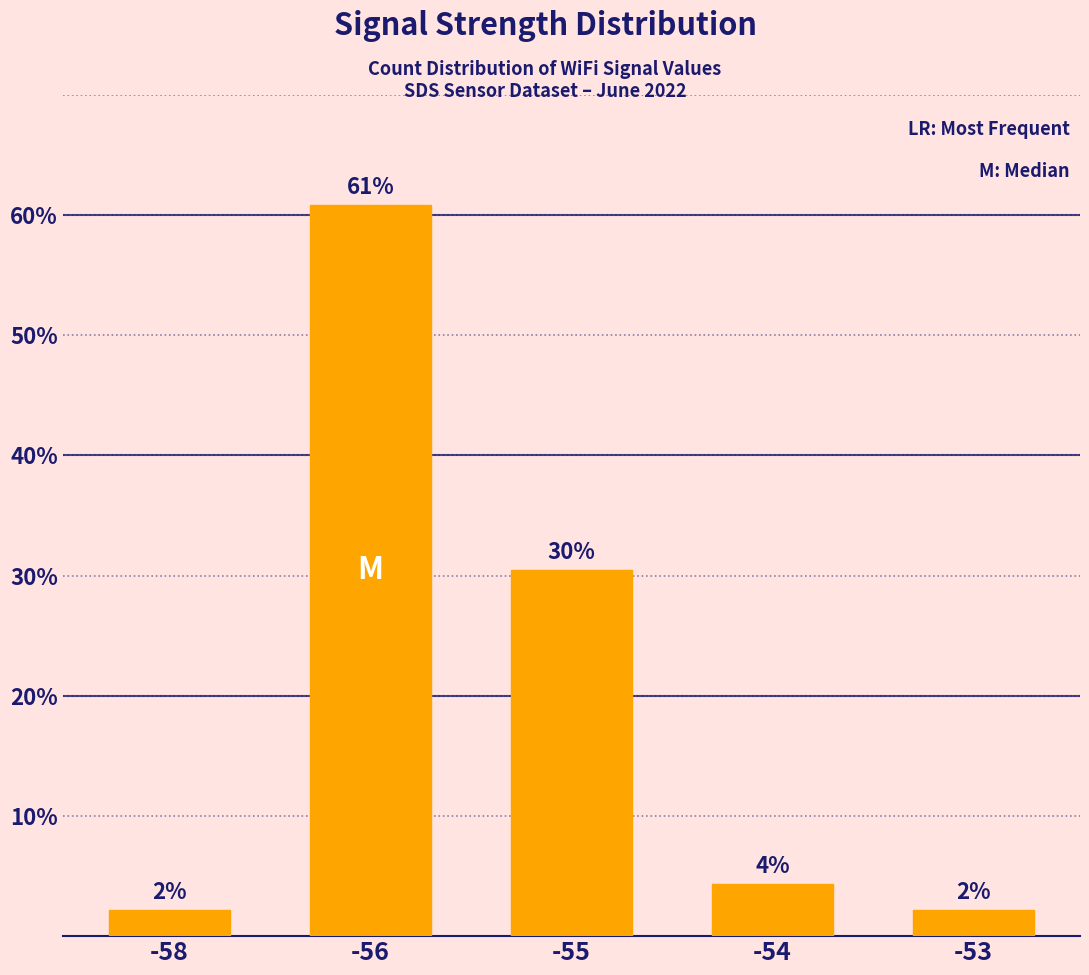

Does the chart contain any negative values?

No